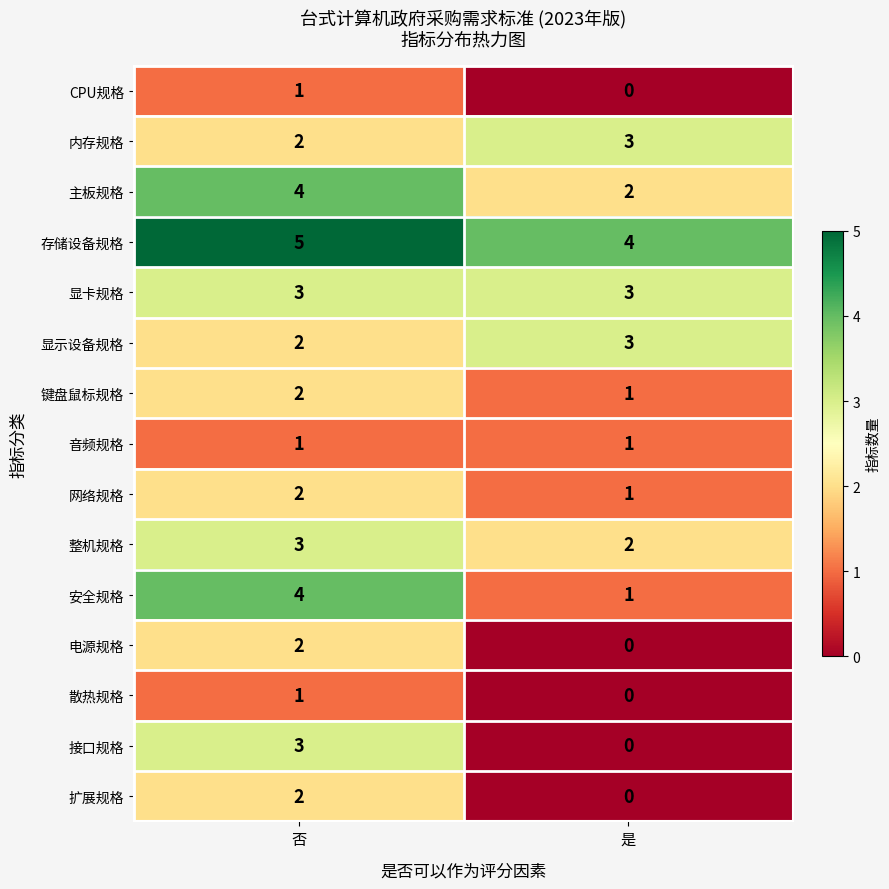

At how many categories does at least one series exceed 3?

2